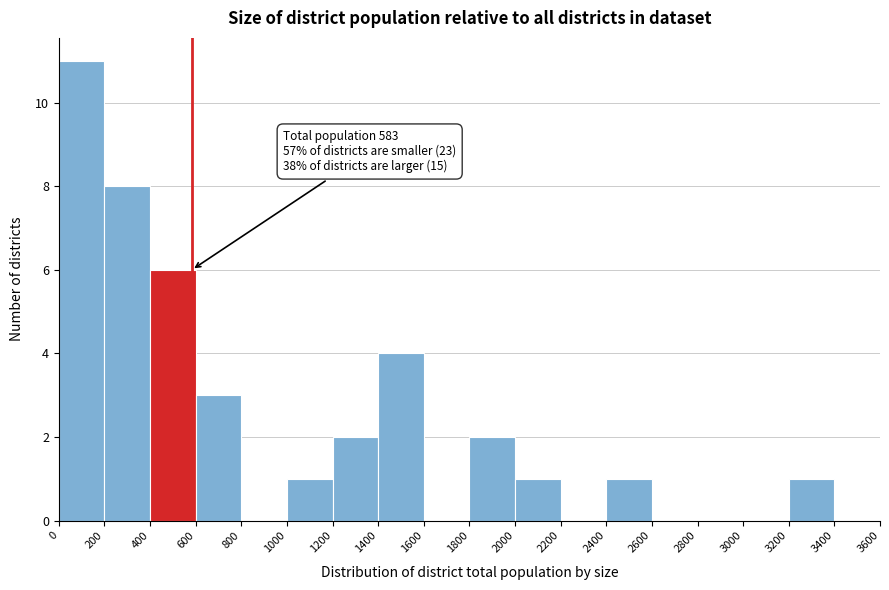

Which range on the x-axis has the tallest bar?

0 to 200